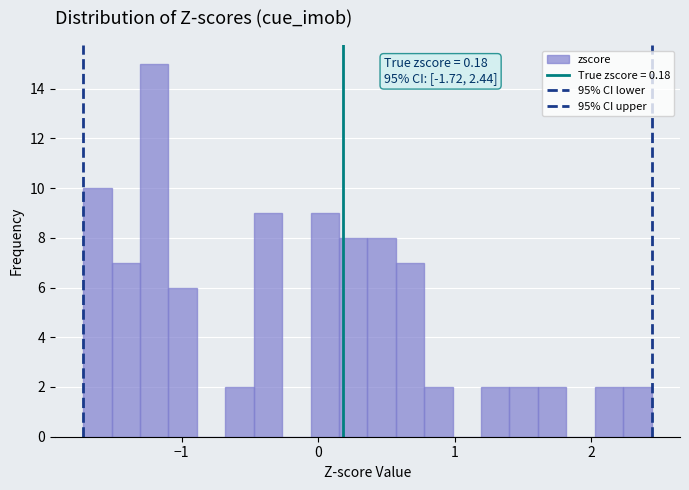

Around what value on the x-axis is the tallest bar? Give the approximate position of its centre, as read against the axis.

-1.2